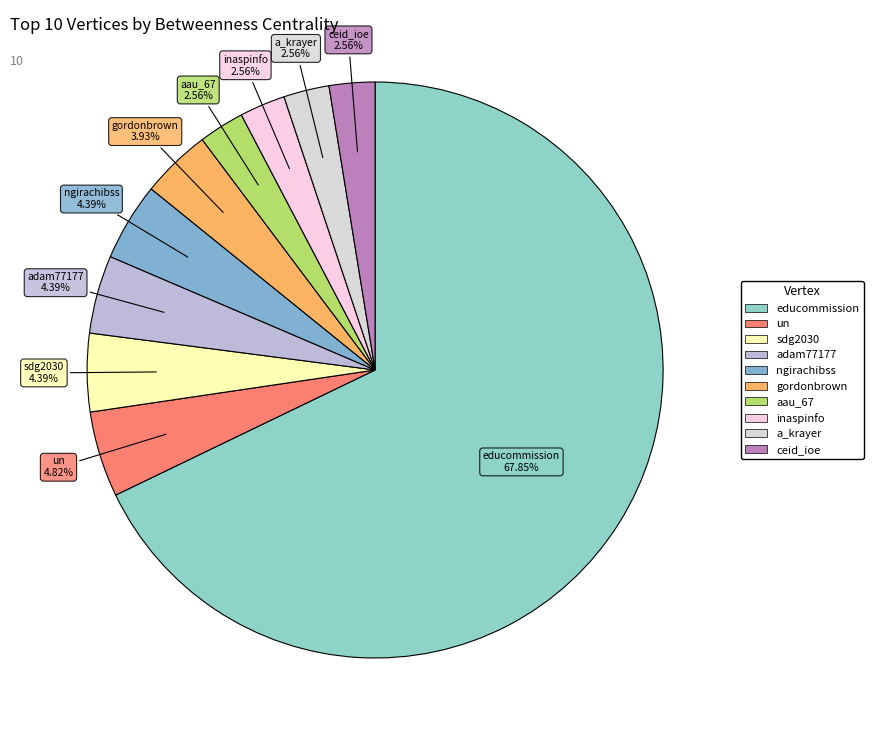

To the nearest percent, what is the difference between the largest and smallest slice percentages?

65%